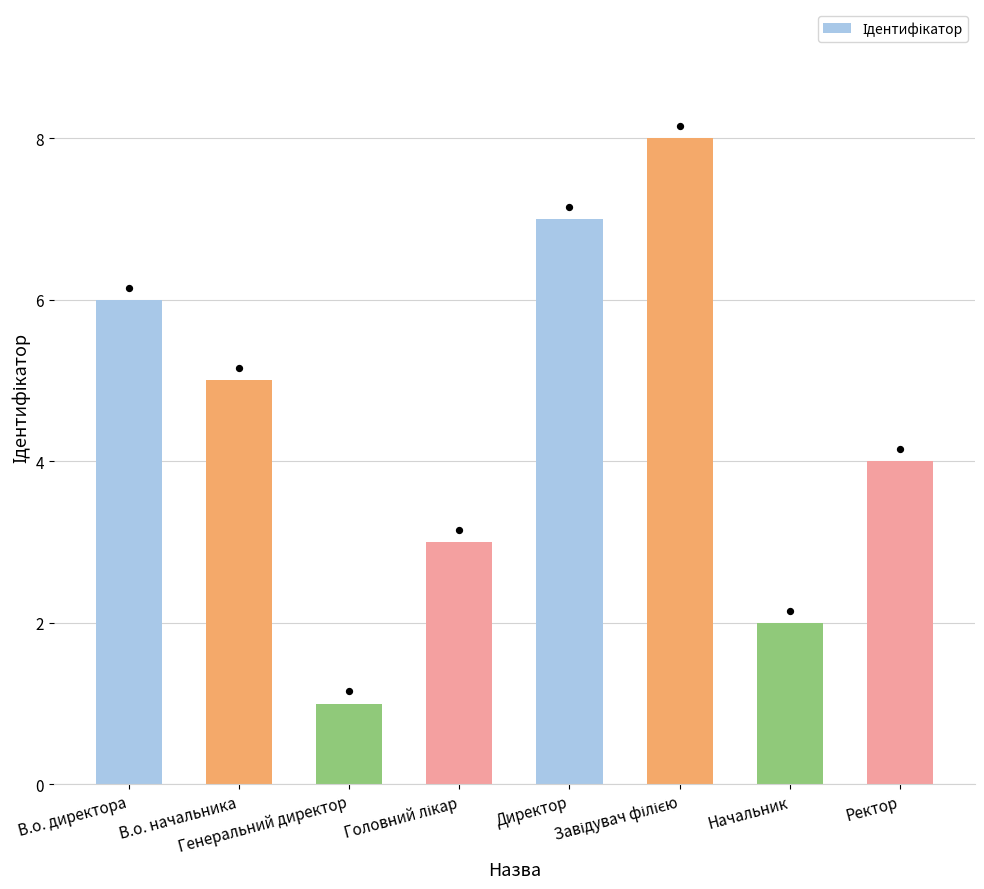

What is the change in value from Завідувач філією to Ректор?

-4